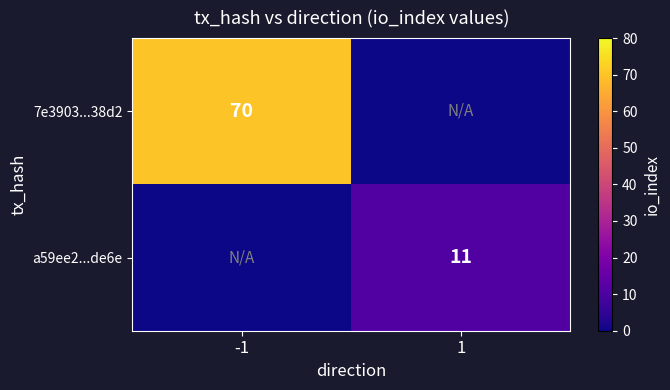

True or false: 7e3903...38d2 has a value of 70 at -1.

True